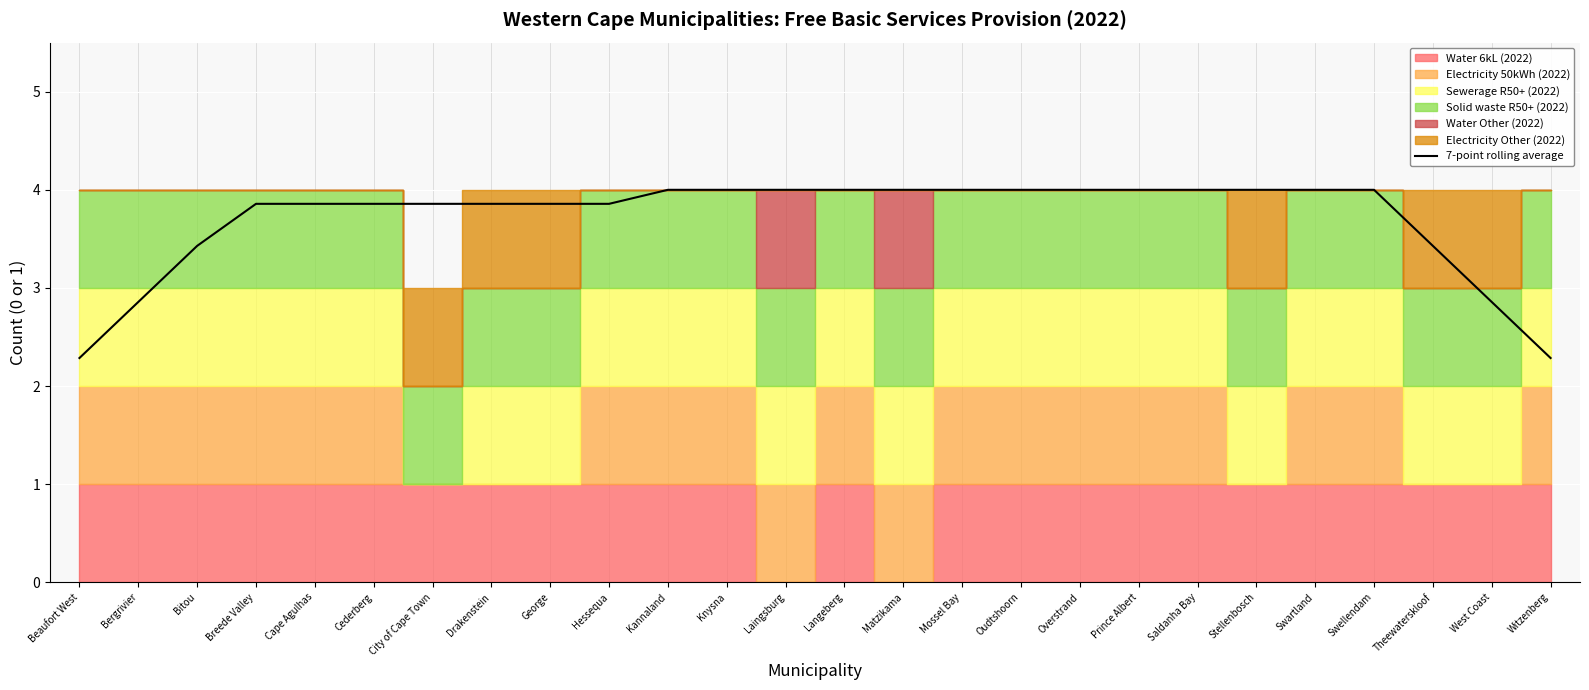

List the labels in order of value, smallest first.

Beaufort West, Witzenberg, Bergrivier, West Coast, Bitou, Theewaterskloof, Breede Valley, Cape Agulhas, Cederberg, City of Cape Town, Drakenstein, George, Hessequa, Kannaland, Knysna, Laingsburg, Langeberg, Matzikama, Mossel Bay, Oudtshoorn, Overstrand, Prince Albert, Saldanha Bay, Stellenbosch, Swartland, Swellendam